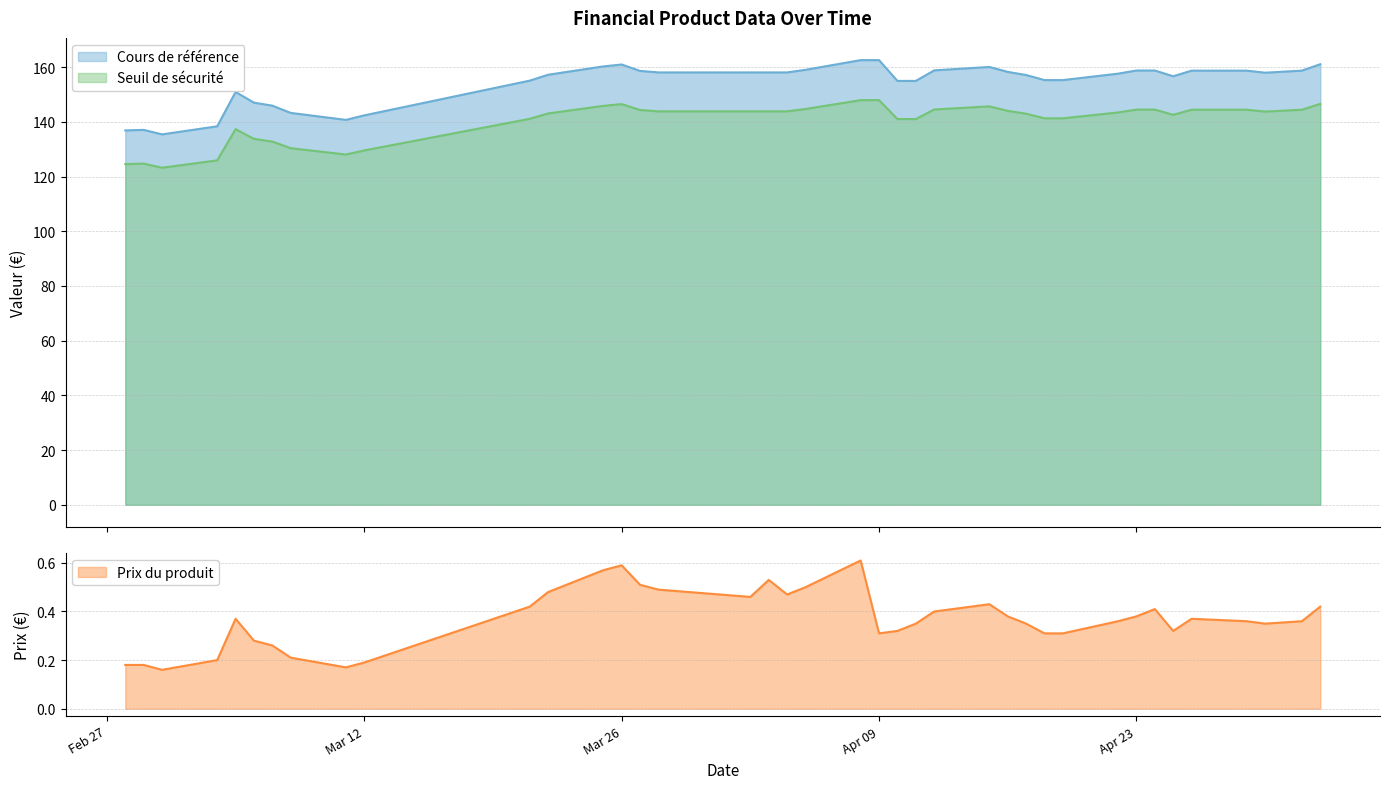

True or false: Seuil de securite and Cours de reference intersect in this chart.

False